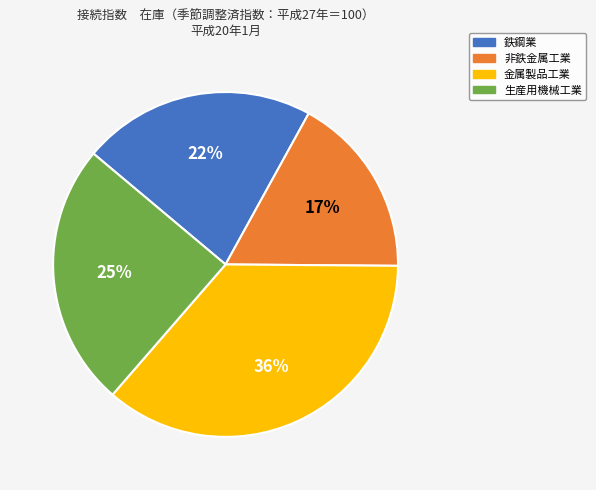

To the nearest percent, what portion does 金属製品工業 represent?

36%